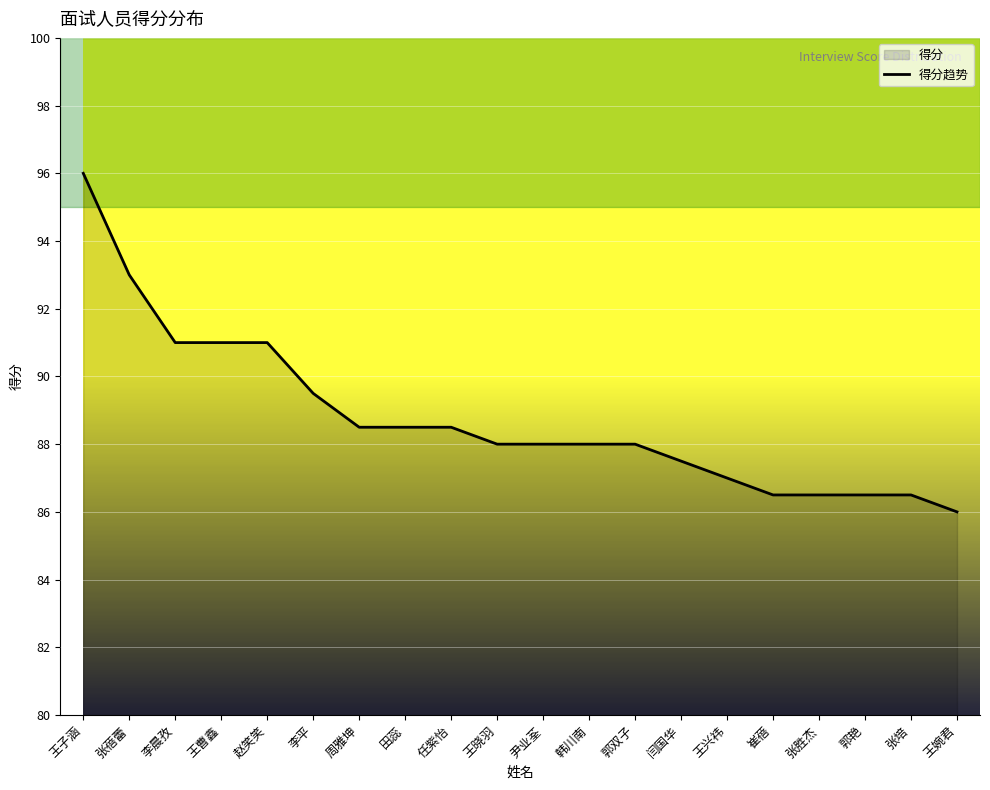

Rank the categories by value from lowest to highest.

王婉君, 崔蓓, 张胜杰, 郭艳, 张培, 王兴祎, 闫国华, 王晓羽, 尹业荃, 韩川南, 郭双子, 周雅坤, 田蕊, 任紫怡, 李平, 李晨孜, 王曹鑫, 赵笑笑, 张蓓蕾, 王子涵